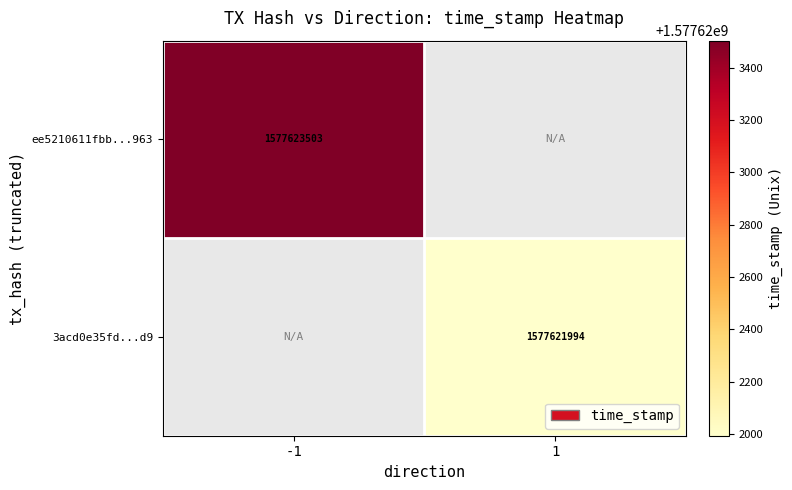

What is the total value across all series at -1?

1577623503